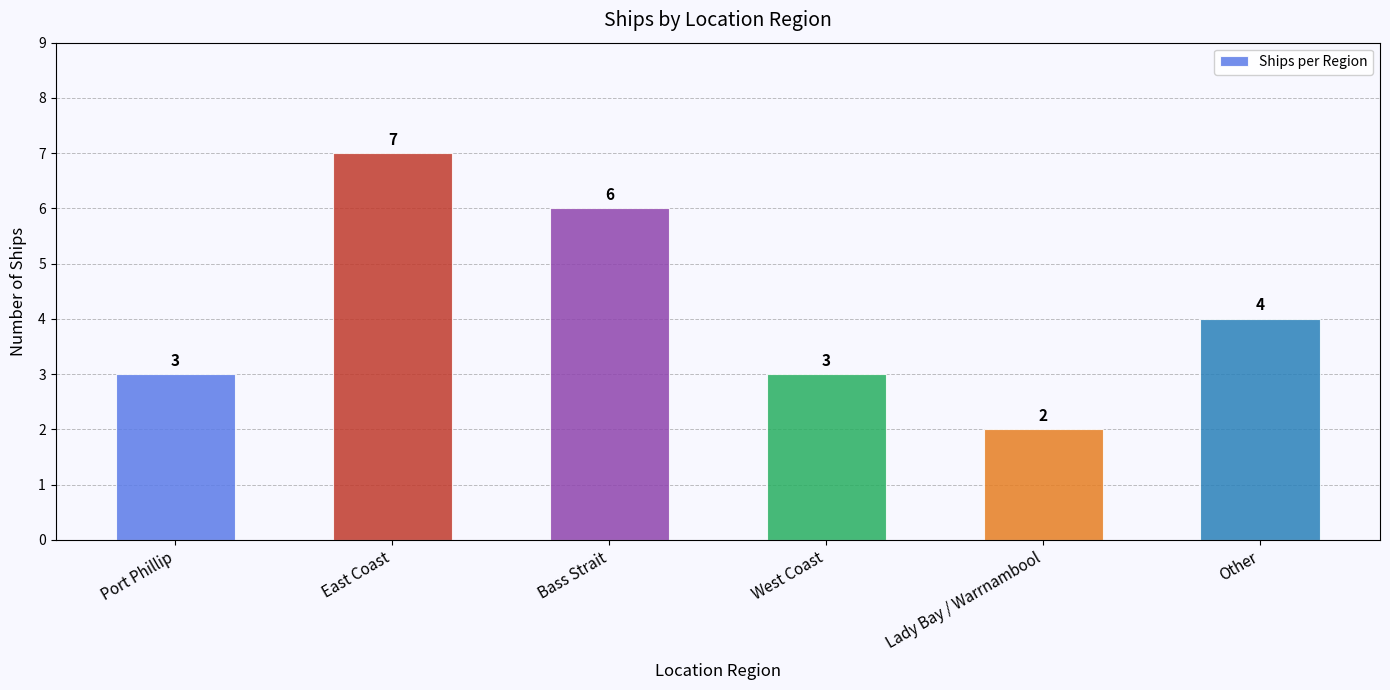

The chart shows a value of 6 at Bass Strait. True or false?

True